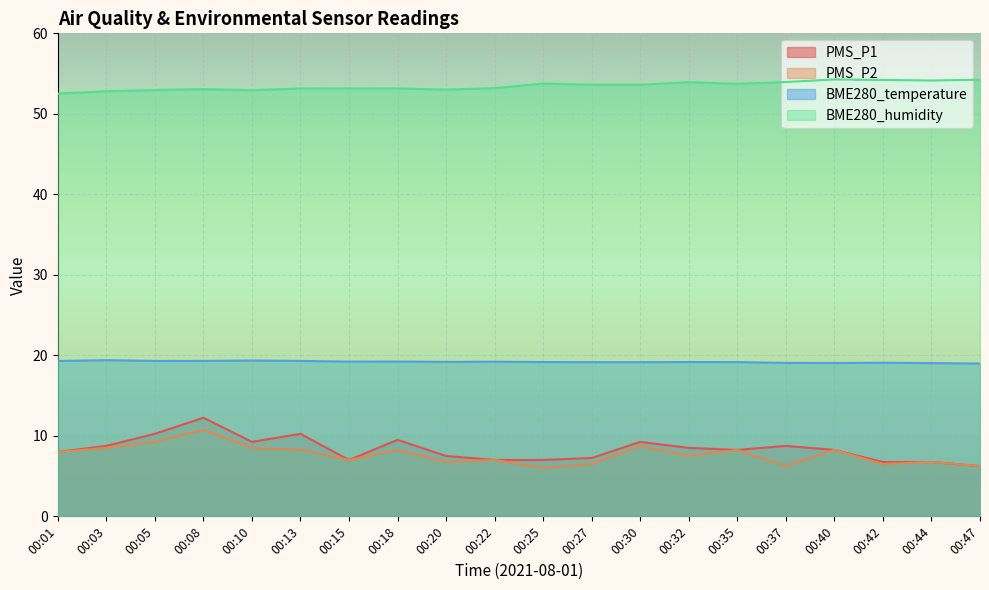

True or false: PMS_P1 and BME280_humidity cross at least once.

False